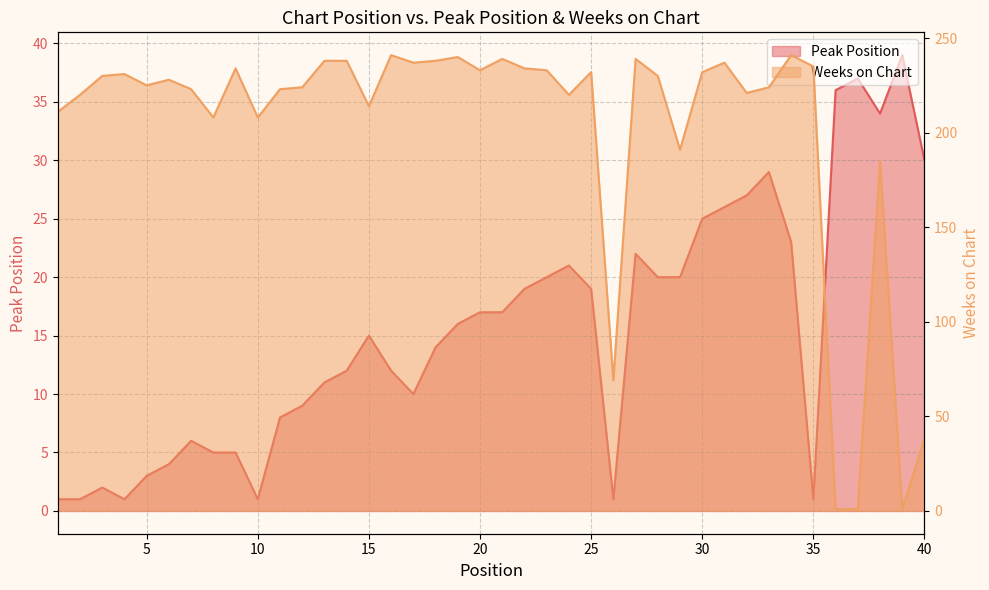

What are all the series names shown in the legend?

Peak Position, Weeks on Chart